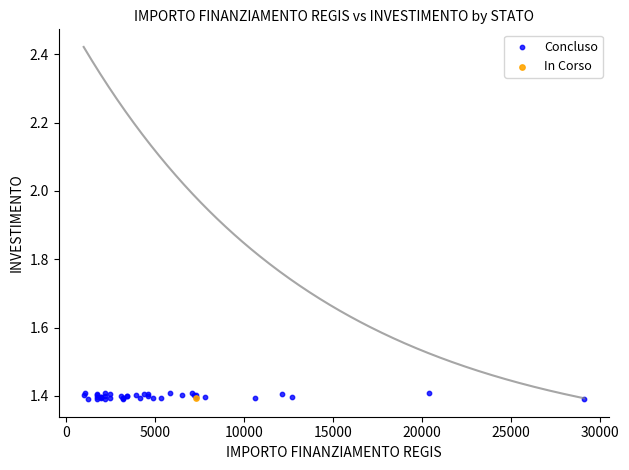

What are all the series names shown in the legend?

Concluso, In Corso